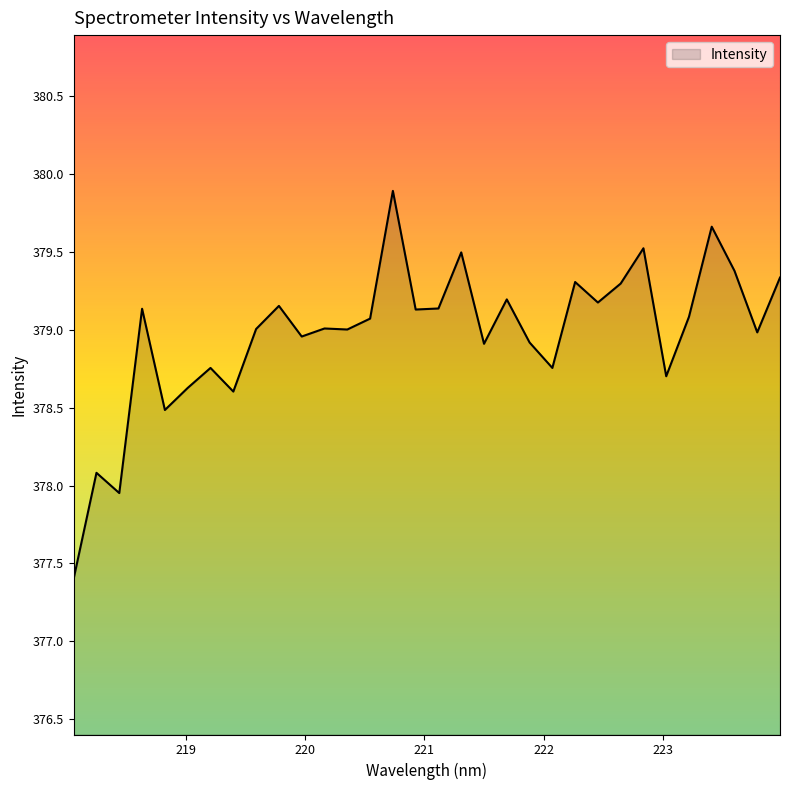

What is the difference between the maximum and minimum values?

2.5